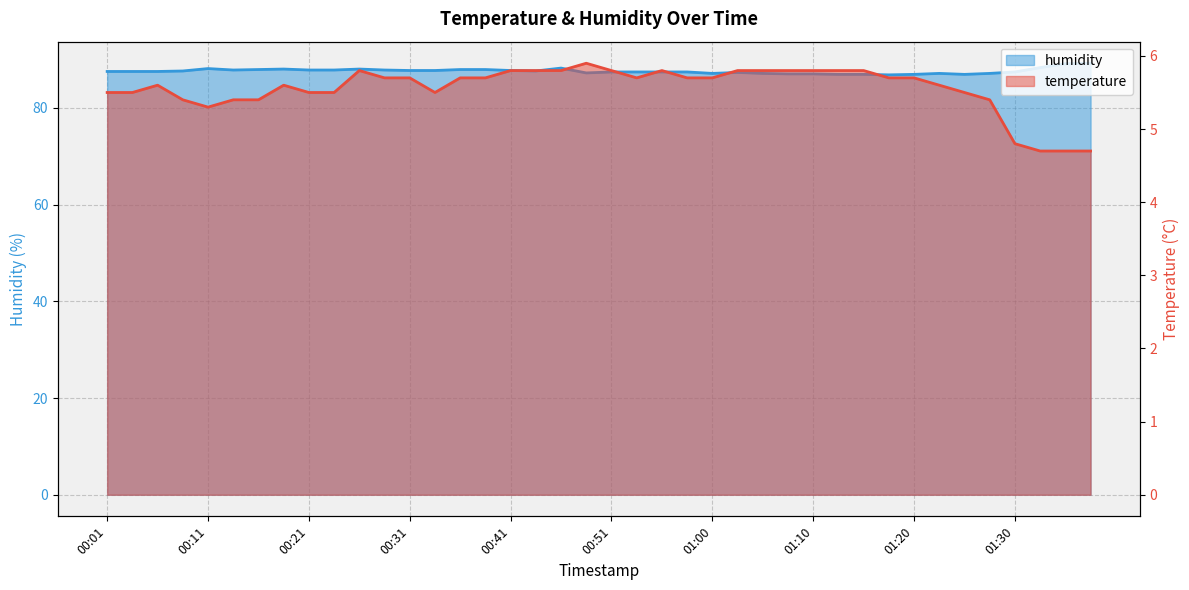

In humidity, how many points are lower than both neighbors (excluding endpoints)?

6